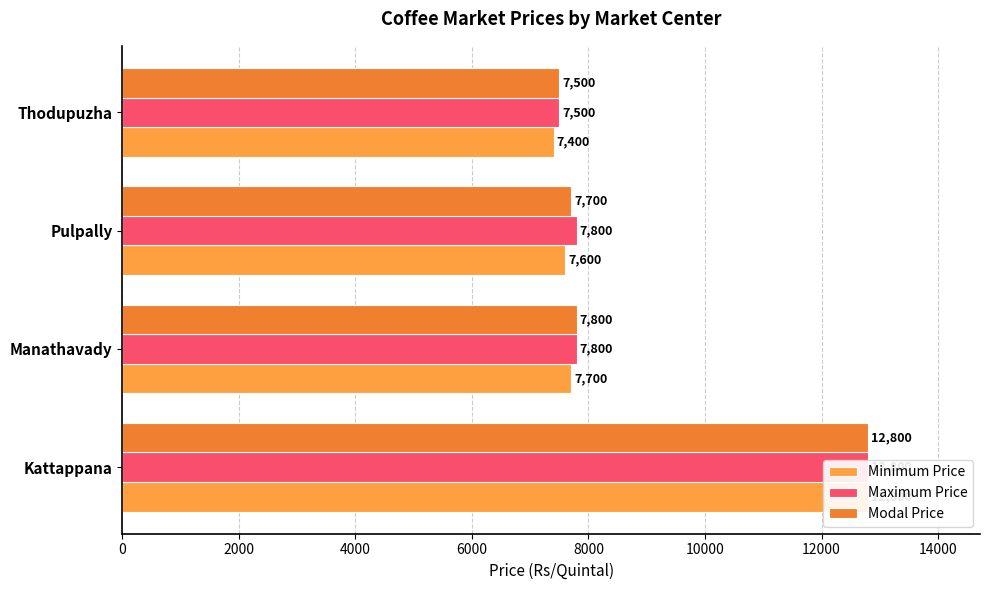

What is the smallest value displayed?

7400